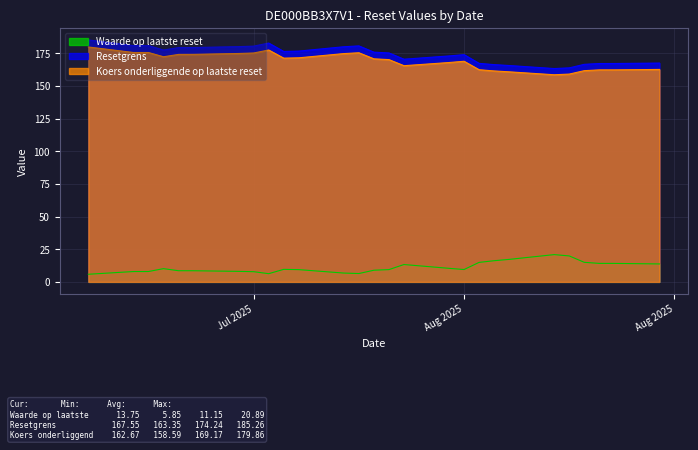

True or false: Koers onderliggende op laatste reset and Resetgrens intersect in this chart.

False